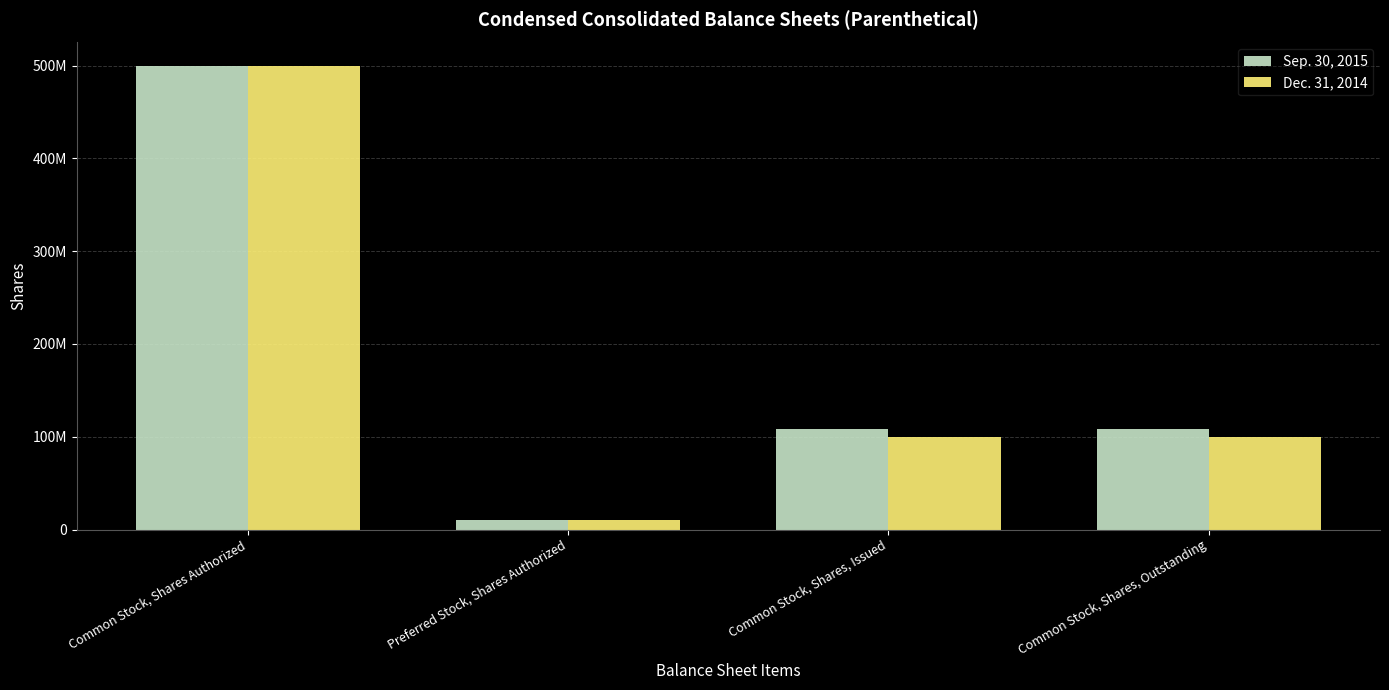

Which series changed the most between Common Stock, Shares Authorized and Preferred Stock, Shares Authorized?

Sep. 30, 2015